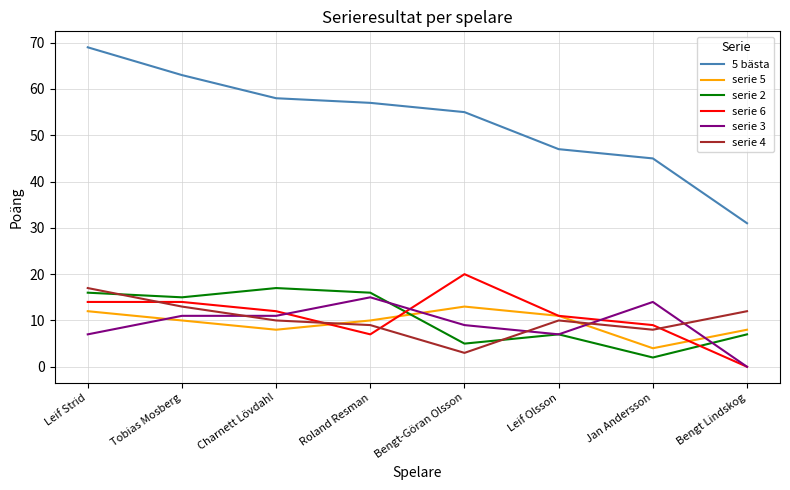

What is the maximum value shown in the chart?

69